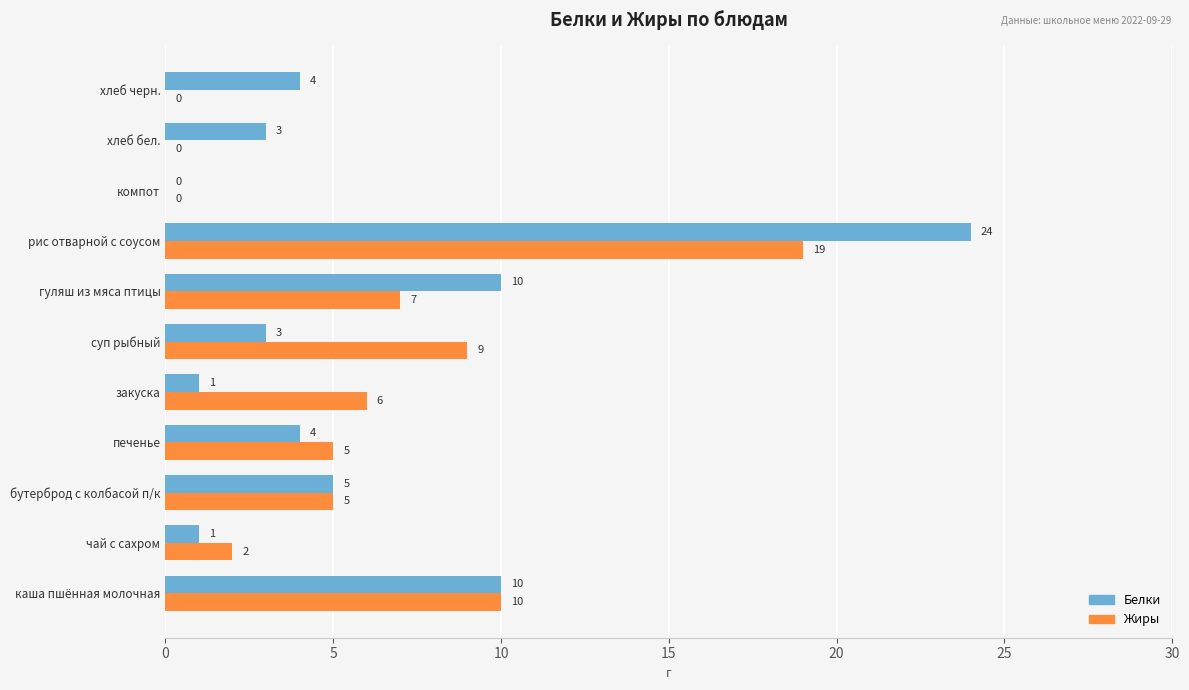

How many data points does each series have?

11